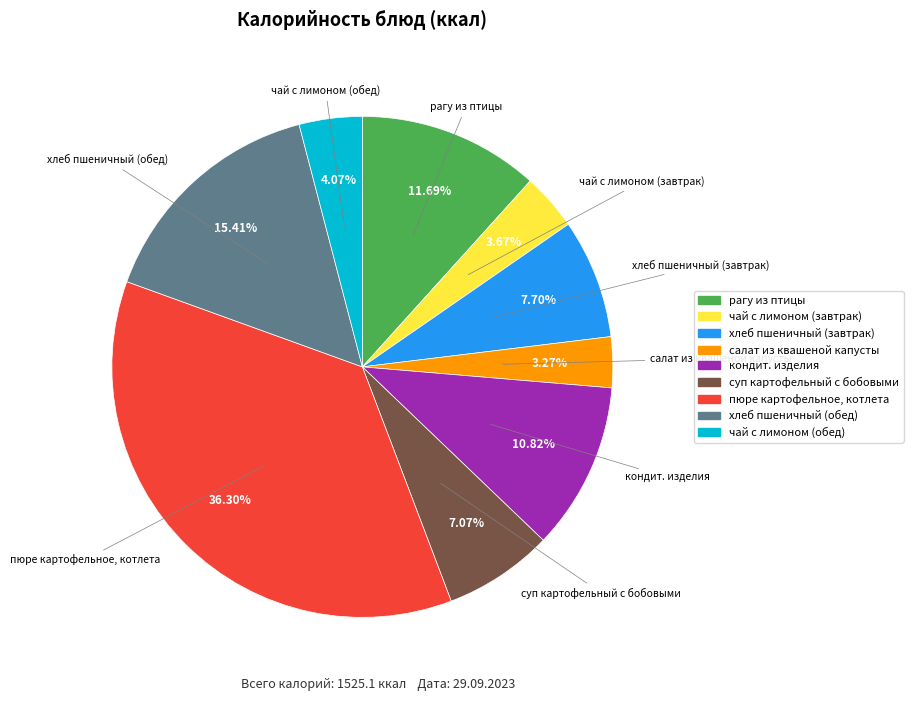

To the nearest percent, what portion does рагу из птицы represent?

12%